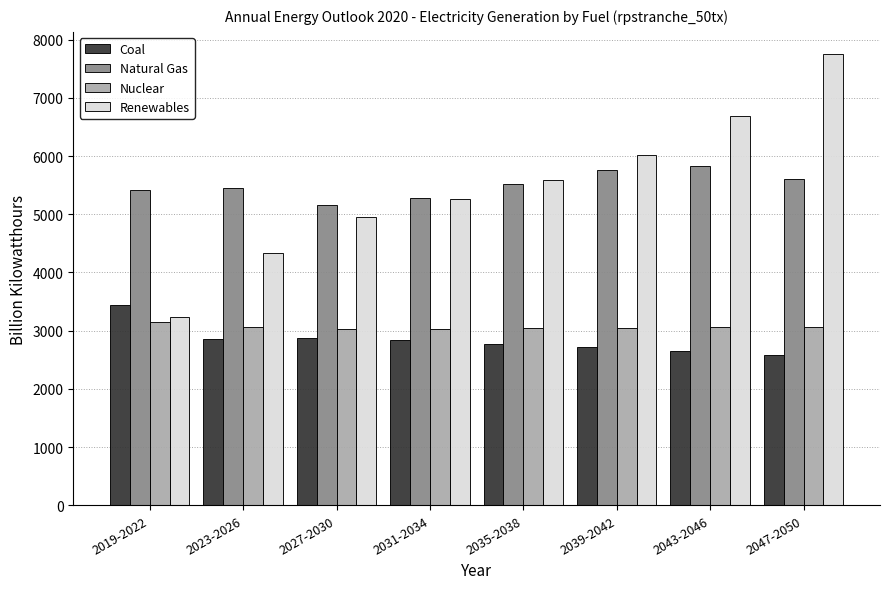

Between 2019-2022 and 2035-2038, which series saw the biggest shift?

Renewables